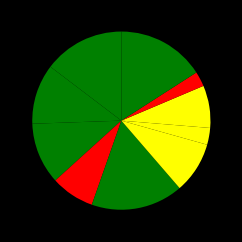

Count the number of slices in the pie.

10